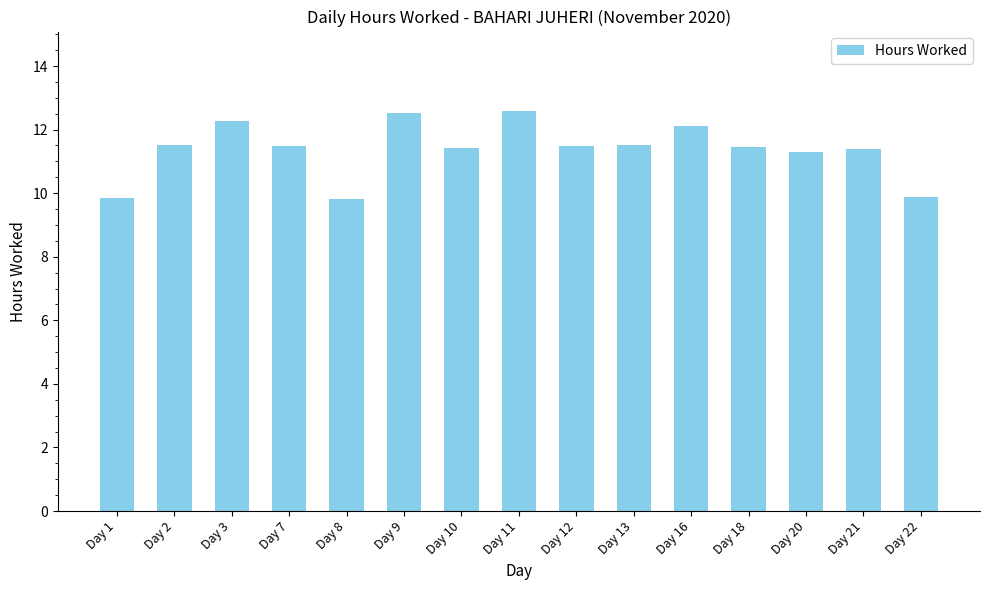

True or false: the data shows 11.4 at Day 10.

True